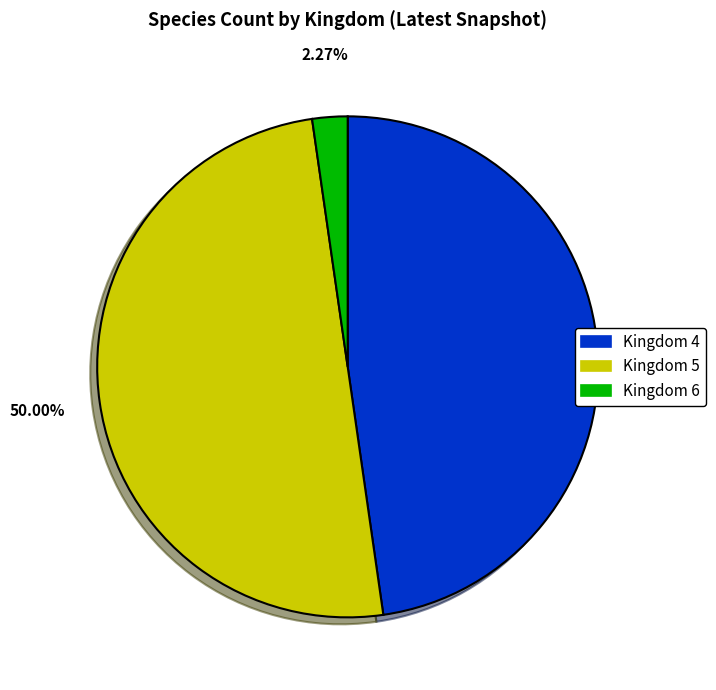

Do Kingdom 4 and Kingdom 5 together represent more than half of the pie?

Yes